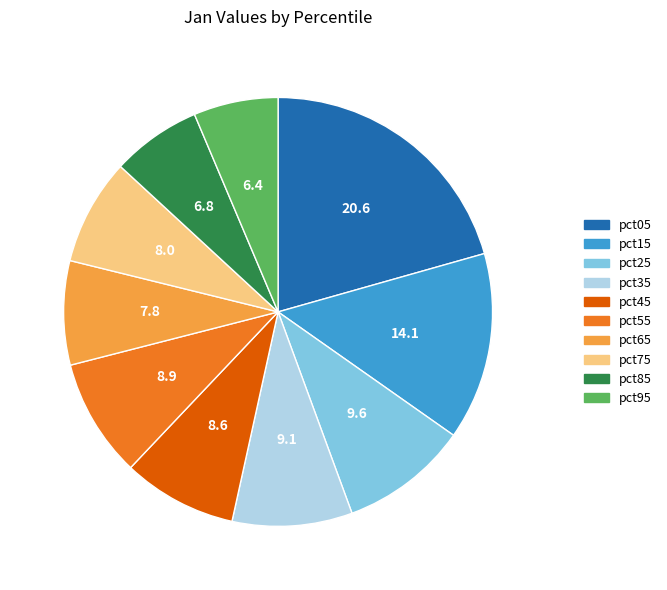

How many slices are in this pie chart?

10